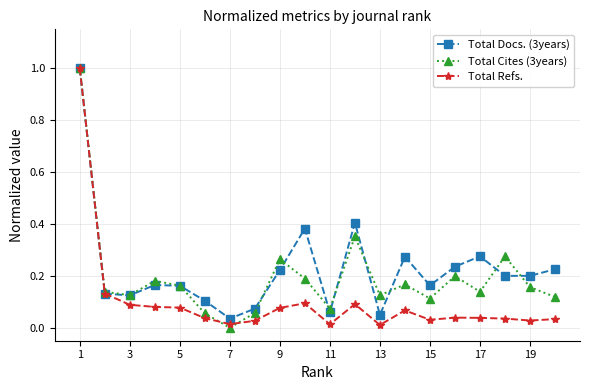

List the series in order of their overall mean, highest first.

Total Docs. (3years), Total Cites (3years), Total Refs.